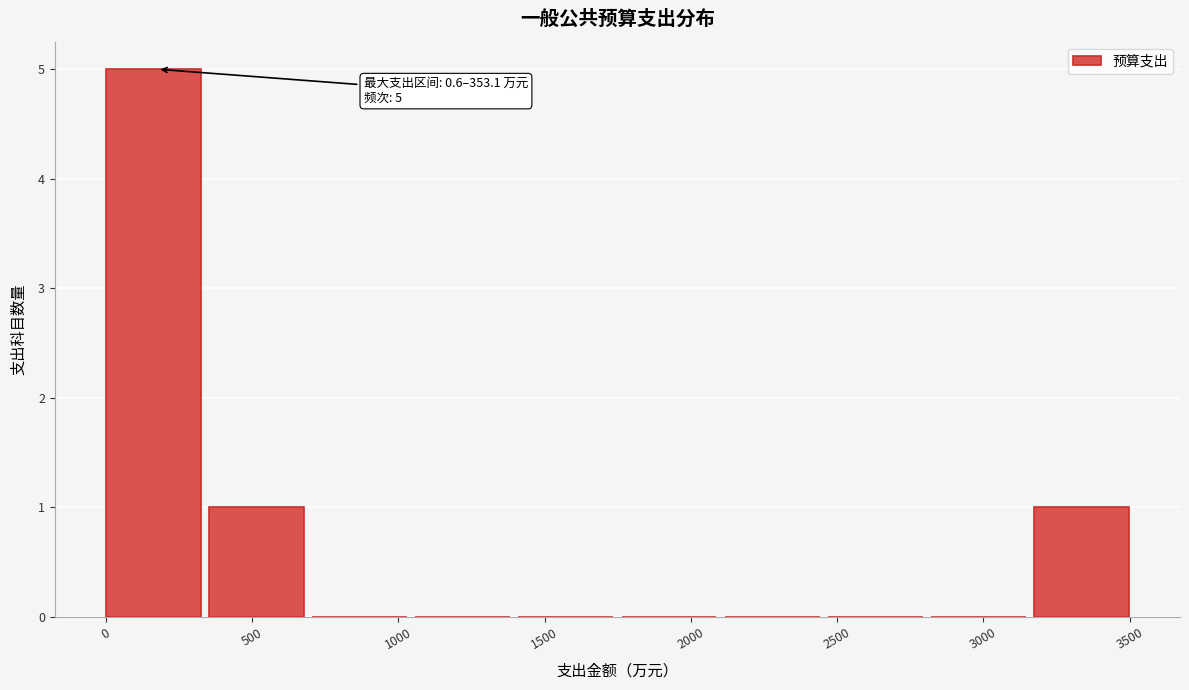

Over which range of the x-axis is the bar tallest?

0 to 350